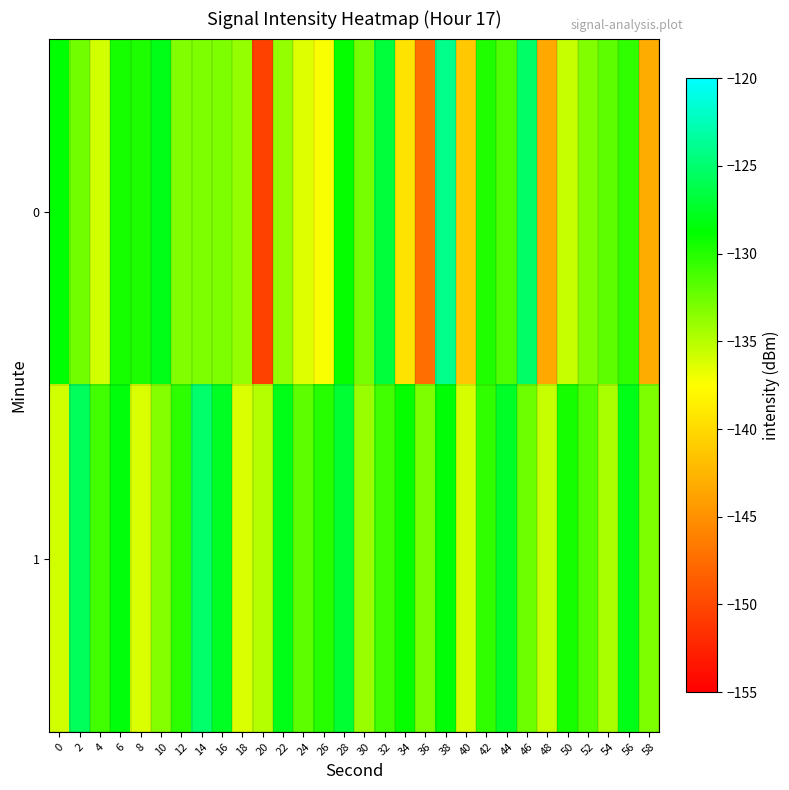

Rank the series by their maximum value, from lowest to highest.

1, 0